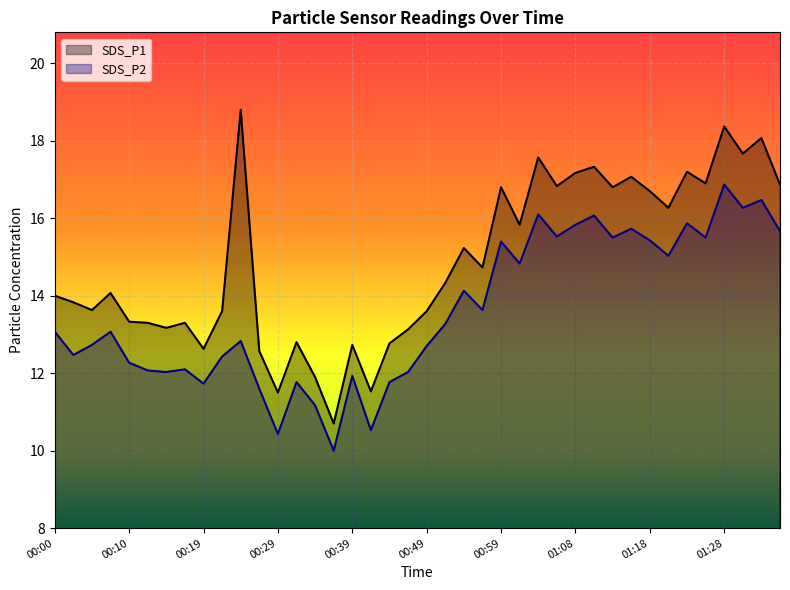

Which series has the largest total across all categories?

SDS_P1